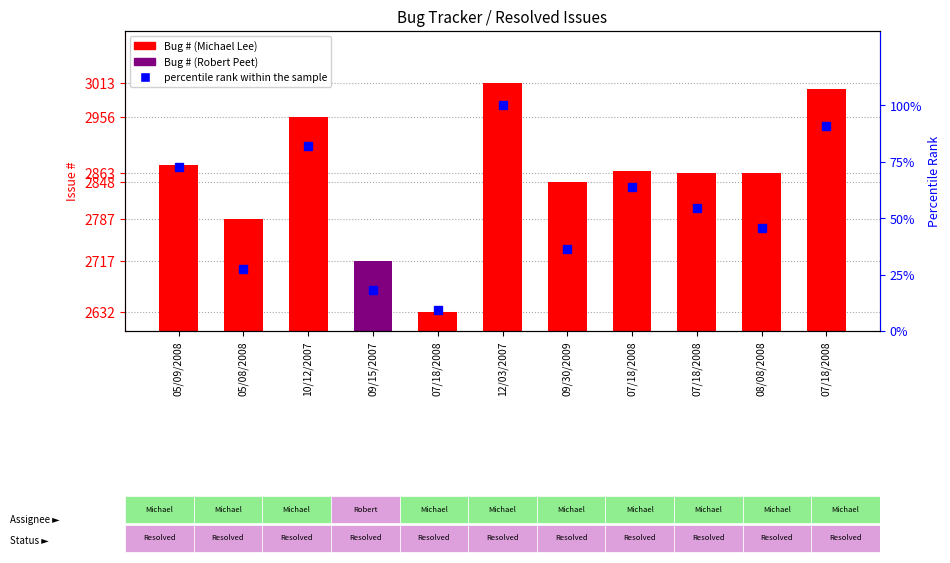

What is the average value of the percentile rank within the sample series?

54.5